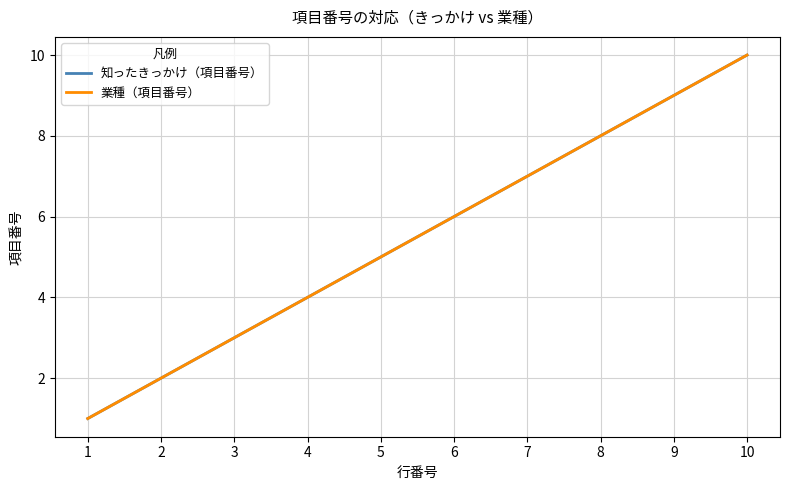

What is the difference between the 業種（項目番号） values at 3 and 2?

1